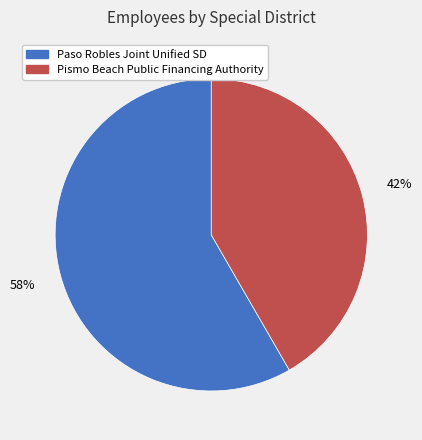

To the nearest percent, what is the average slice percentage?

50%